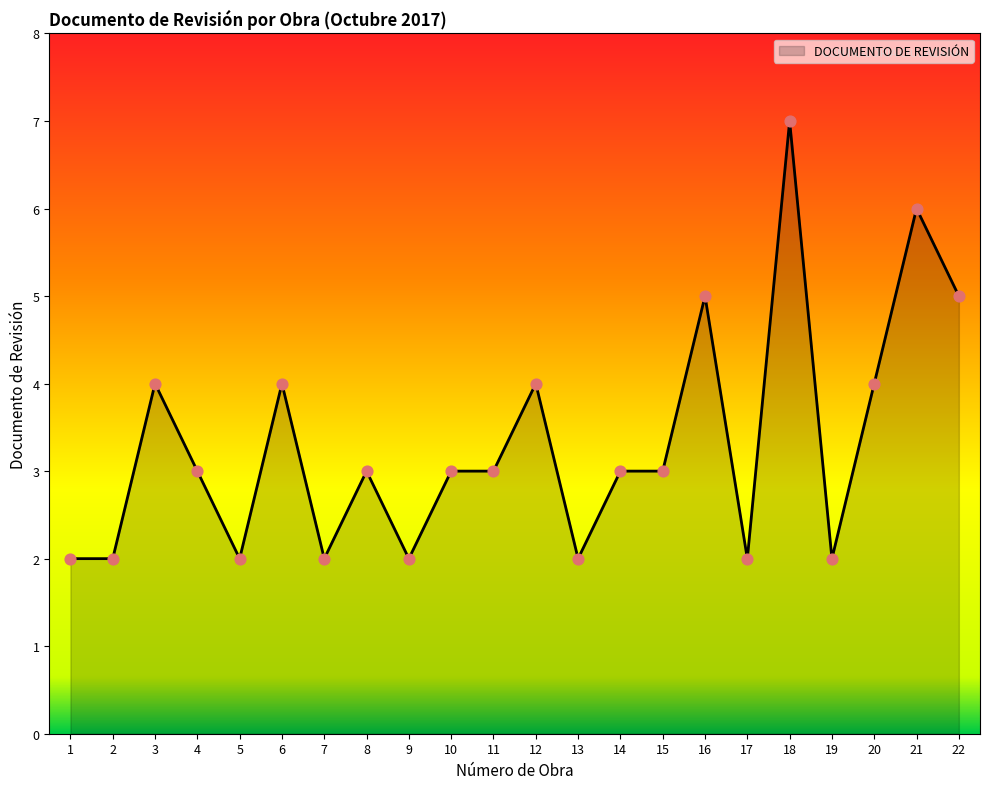

Approximately how many times larger is the value at 22 compared to 2?

2.5